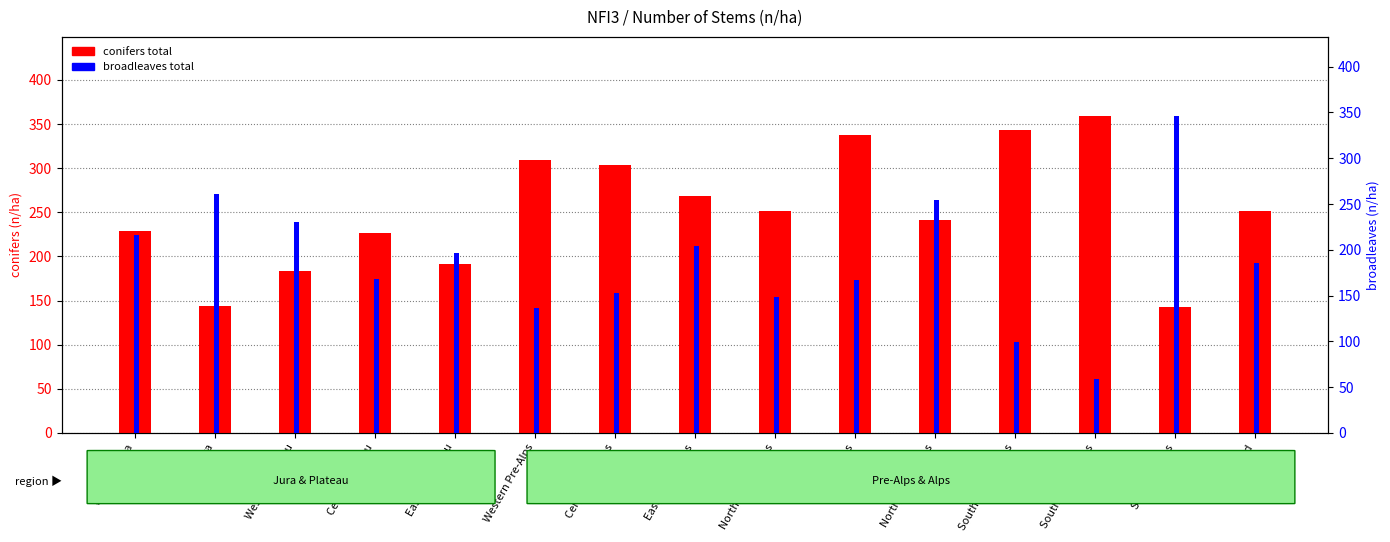

The value of conifers total at Central Pre-Alps is 304. True or false?

True